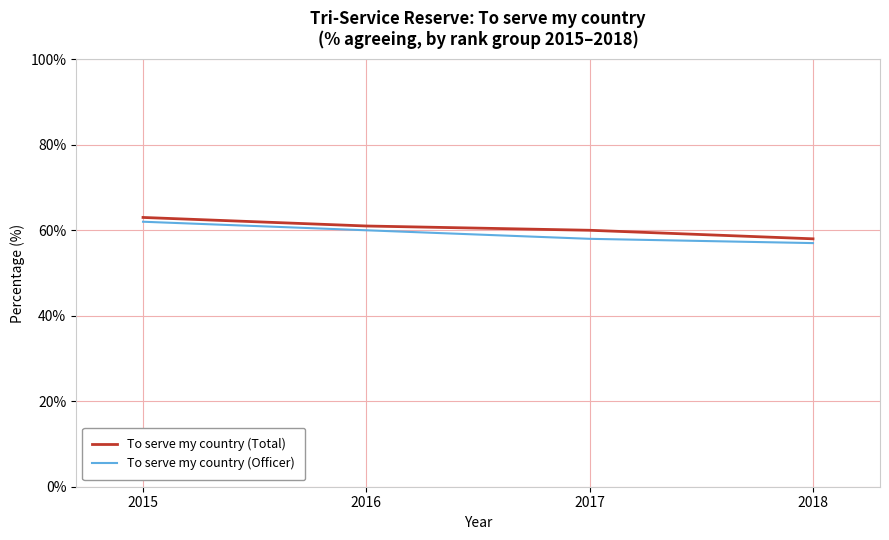

True or false: To serve my country (Total) and To serve my country (Officer) intersect in this chart.

False